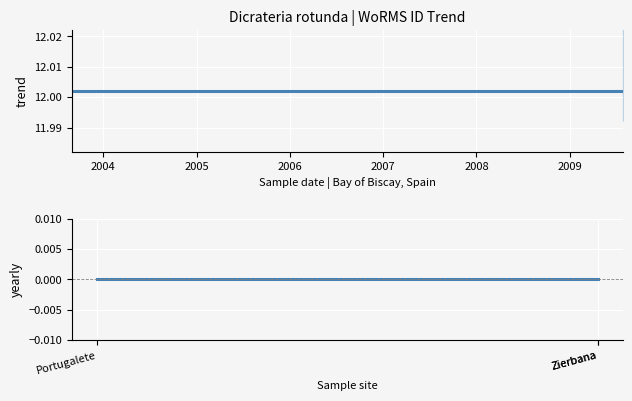

The value of WoRMS ID at 2003 is 19.6. True or false?

False